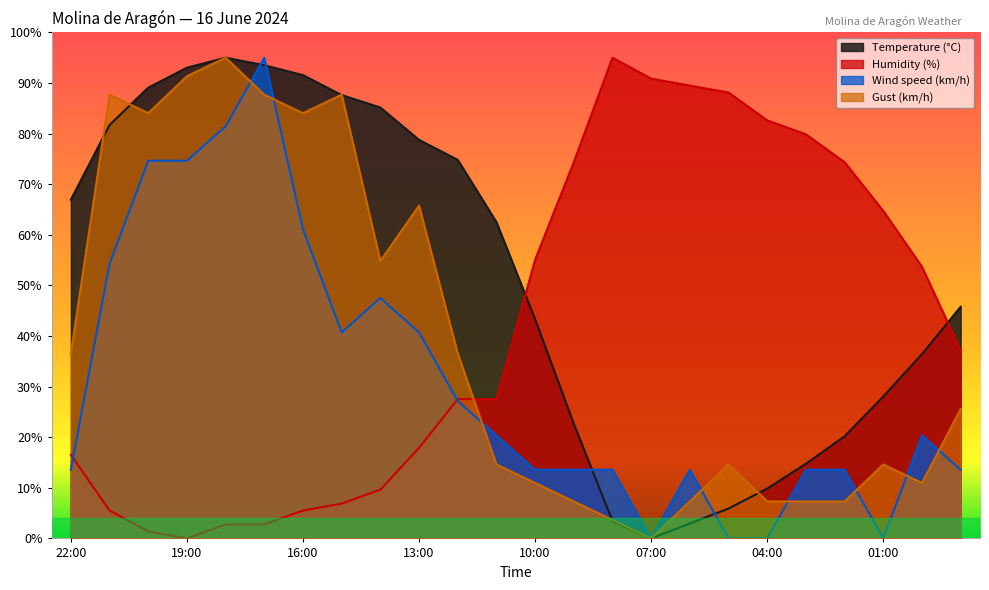

What is the label of the 12th point from the right?

10:00